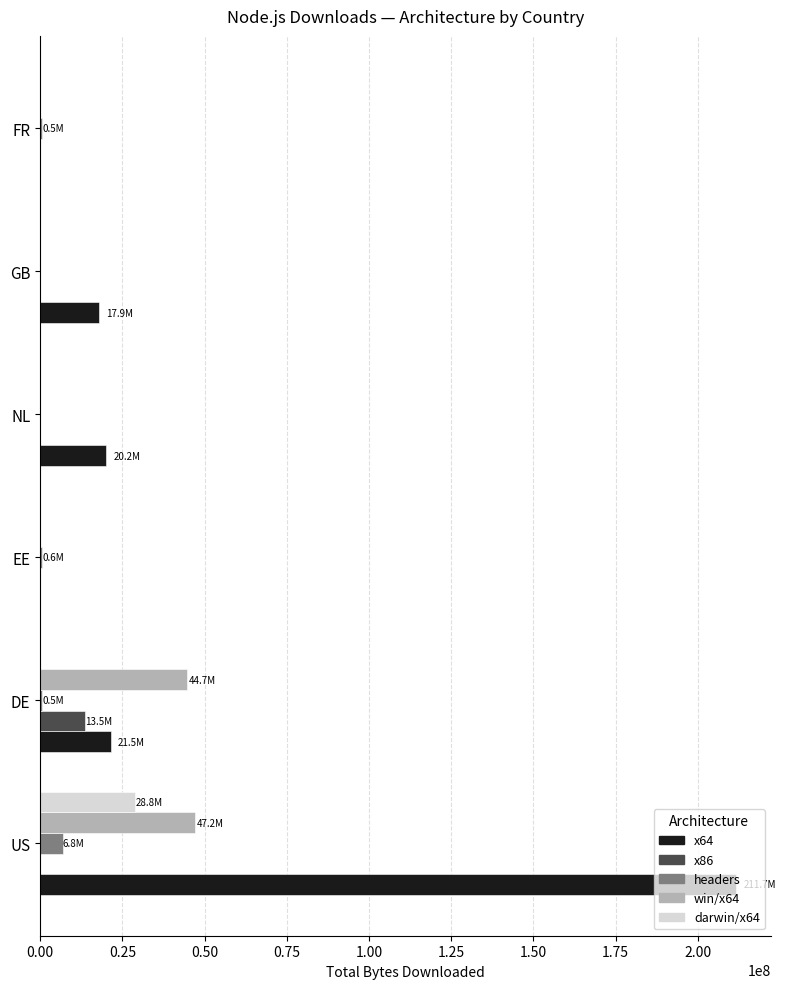

What are all the series names shown in the legend?

x64, x86, headers, win/x64, darwin/x64